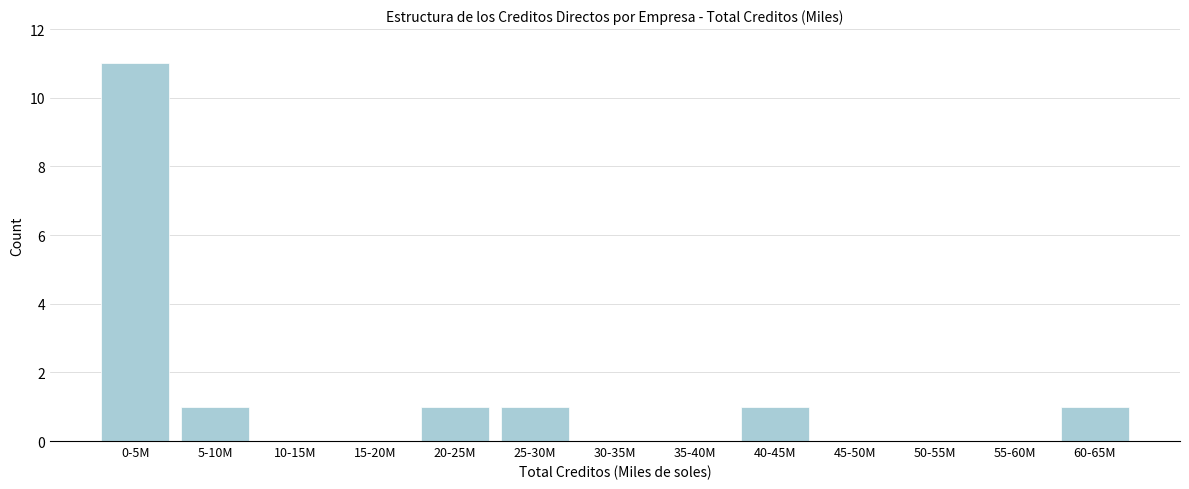

Reading right to left, list all the values displayed in this chart.

60-65M=1	55-60M=0	50-55M=0	45-50M=0	40-45M=1	35-40M=0	30-35M=0	25-30M=1	20-25M=1	15-20M=0	10-15M=0	5-10M=1	0-5M=11